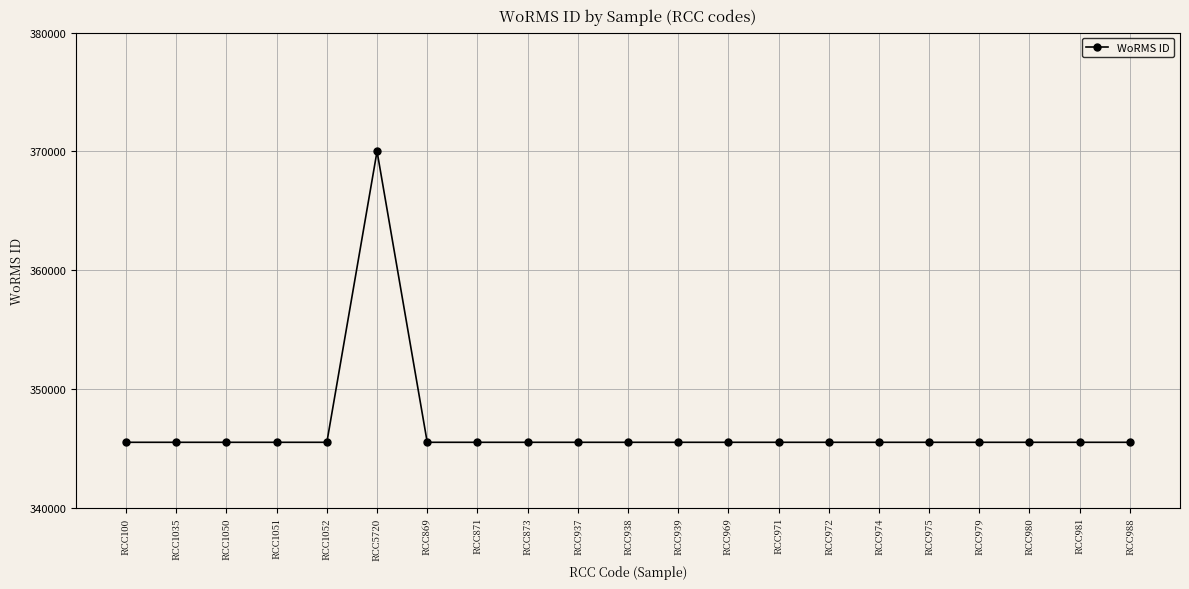

How many lines are shown in the chart?

1